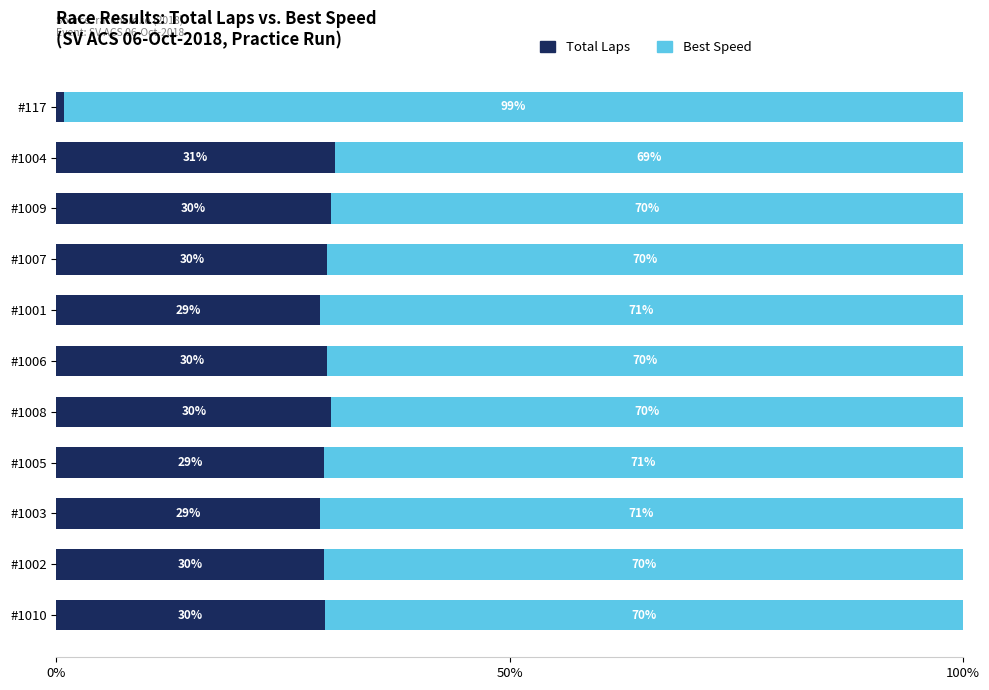

Which category has the lowest value in the Total Laps series?

#117